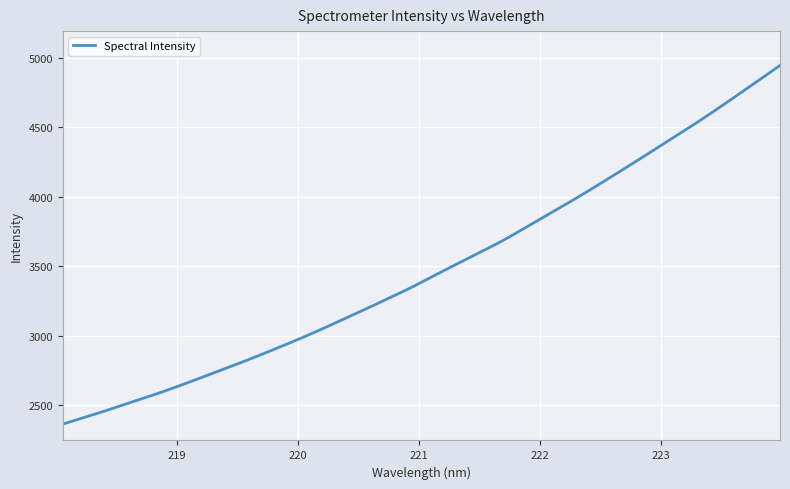

What is the minimum value shown in the chart?

2361.8